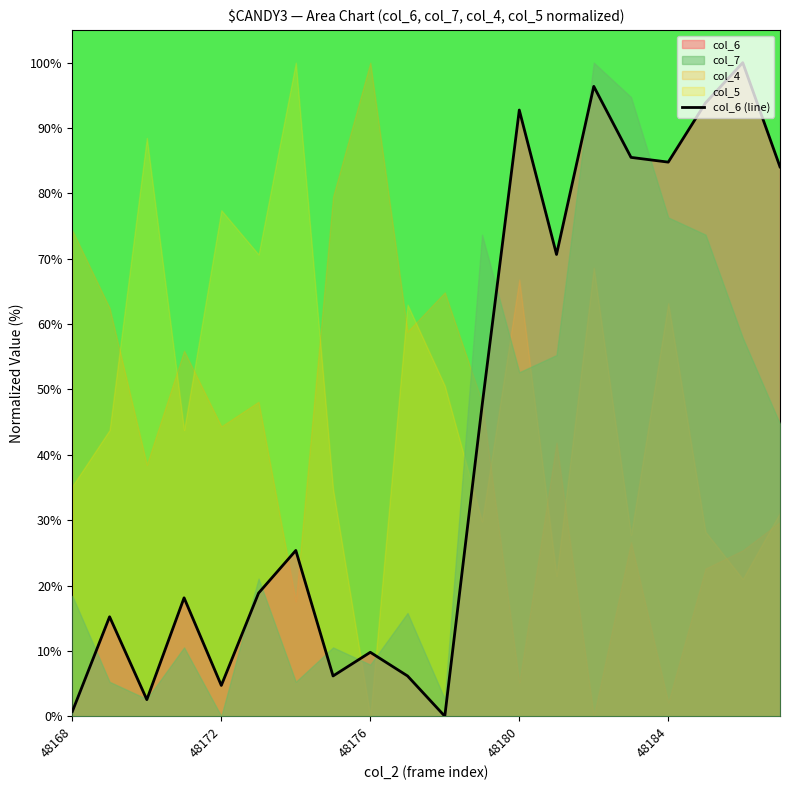

Reading left to right, list all the values displayed in this chart.

0.7	15.2	2.5	18.1	4.7	18.8	25.4	6.2	9.8	6.2	0.0	47.5	92.8	70.7	96.4	85.5	84.8	93.8	100.0	84.1